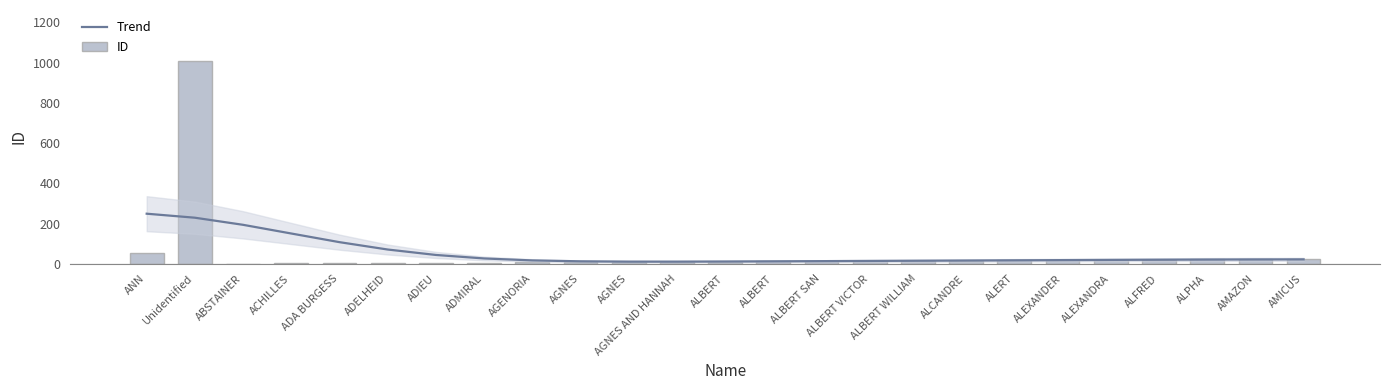

The Trend series shows 21.1 at ALBERT VICTOR. True or false?

False